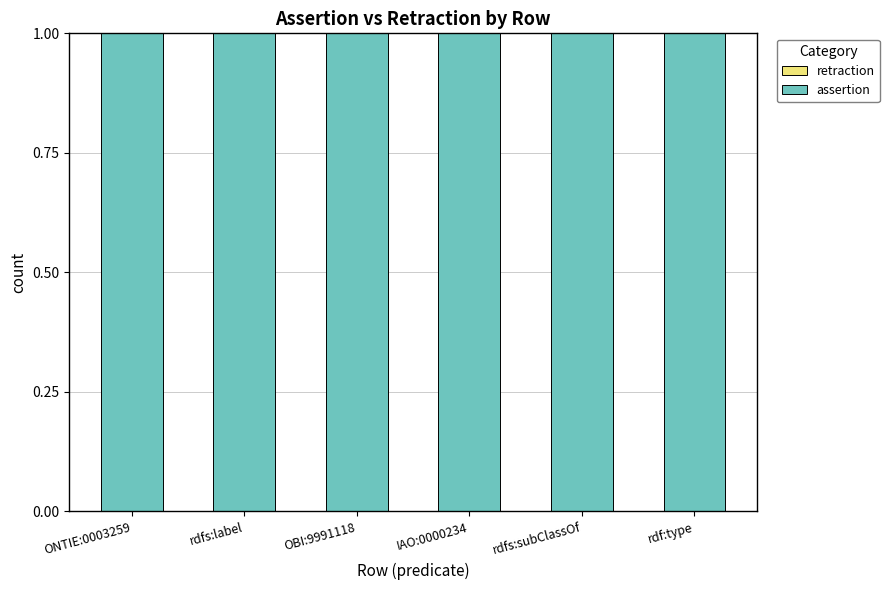

Reading right to left, list all the values displayed in this chart.

retraction: 0	0	0	0	0	0
assertion: 1	1	1	1	1	1